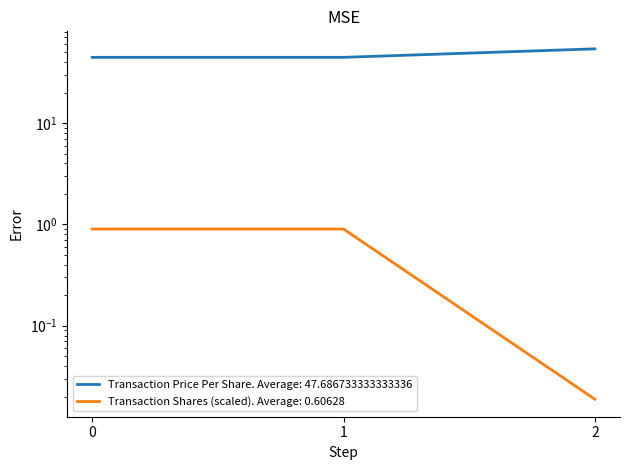

What is the difference between the second highest and minimum values in the Transaction Shares (scaled) series?

0.9